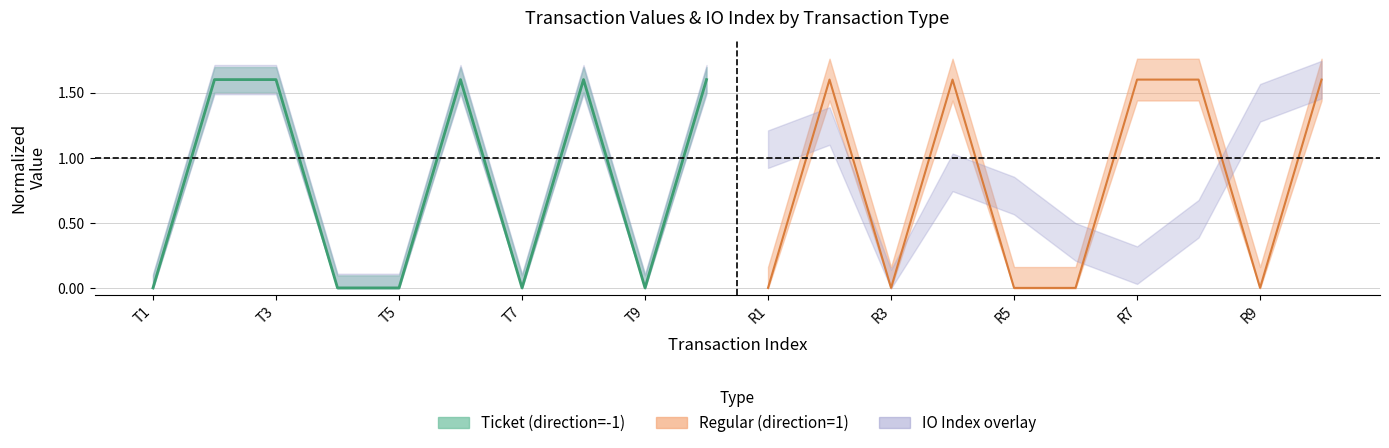

Where is the first local minimum for io_index_ticket?

T7